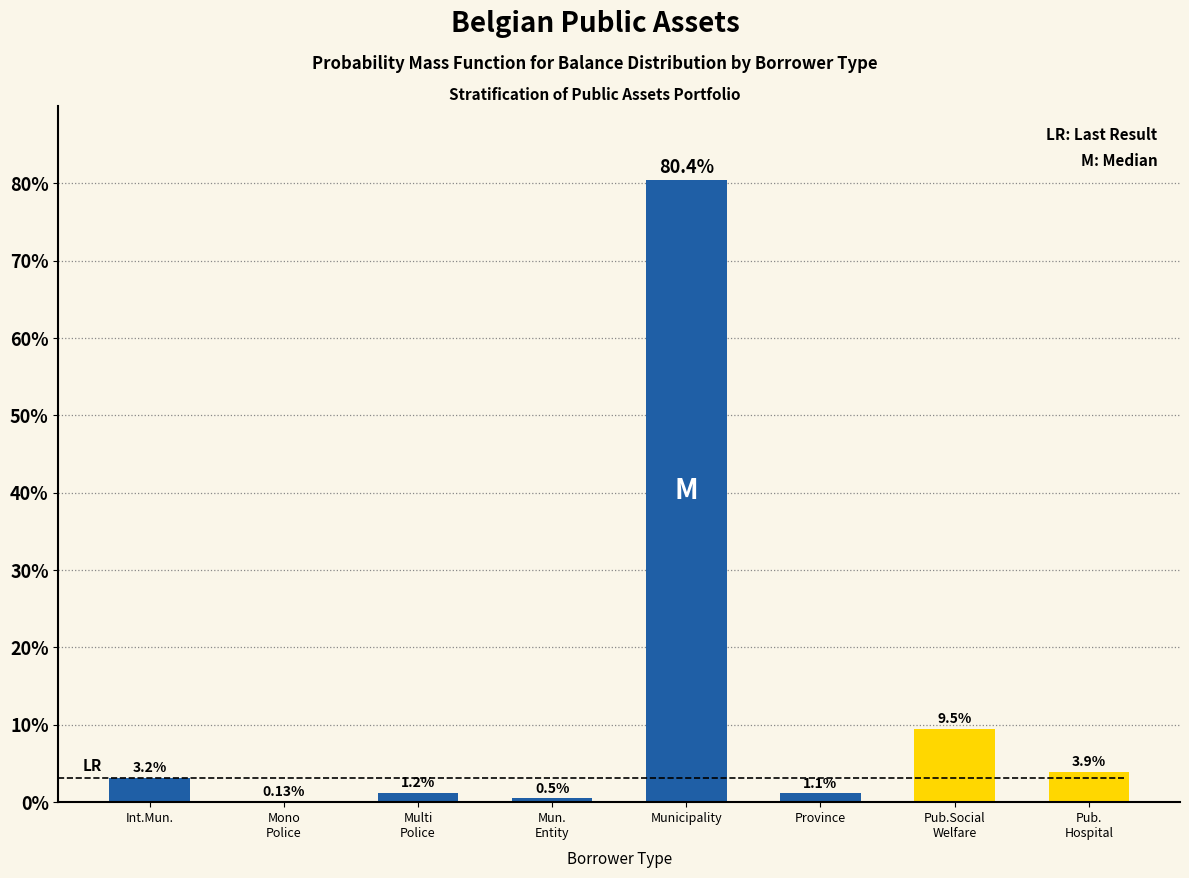

Which label corresponds to the largest value in the chart?

Municipality